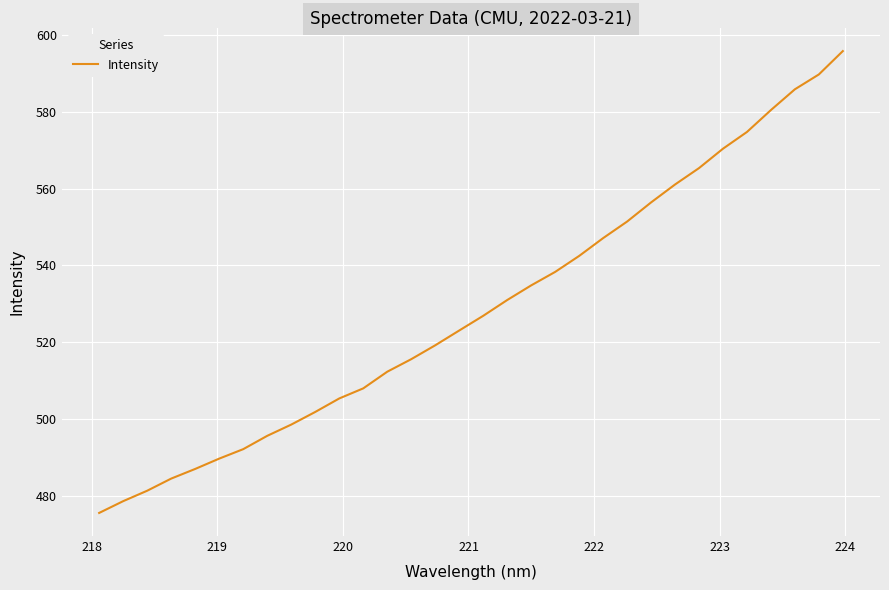

What is the smallest value displayed?

475.5